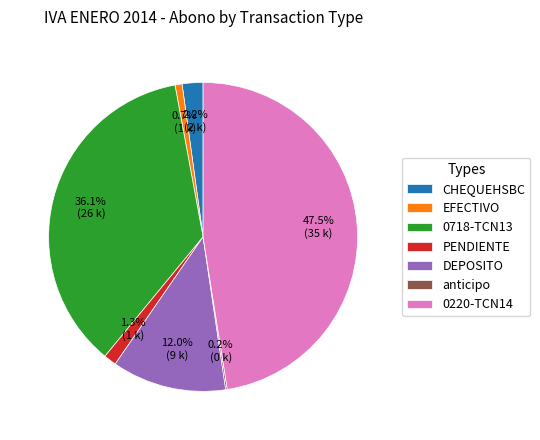

To the nearest percent, what is the average slice percentage?

14%